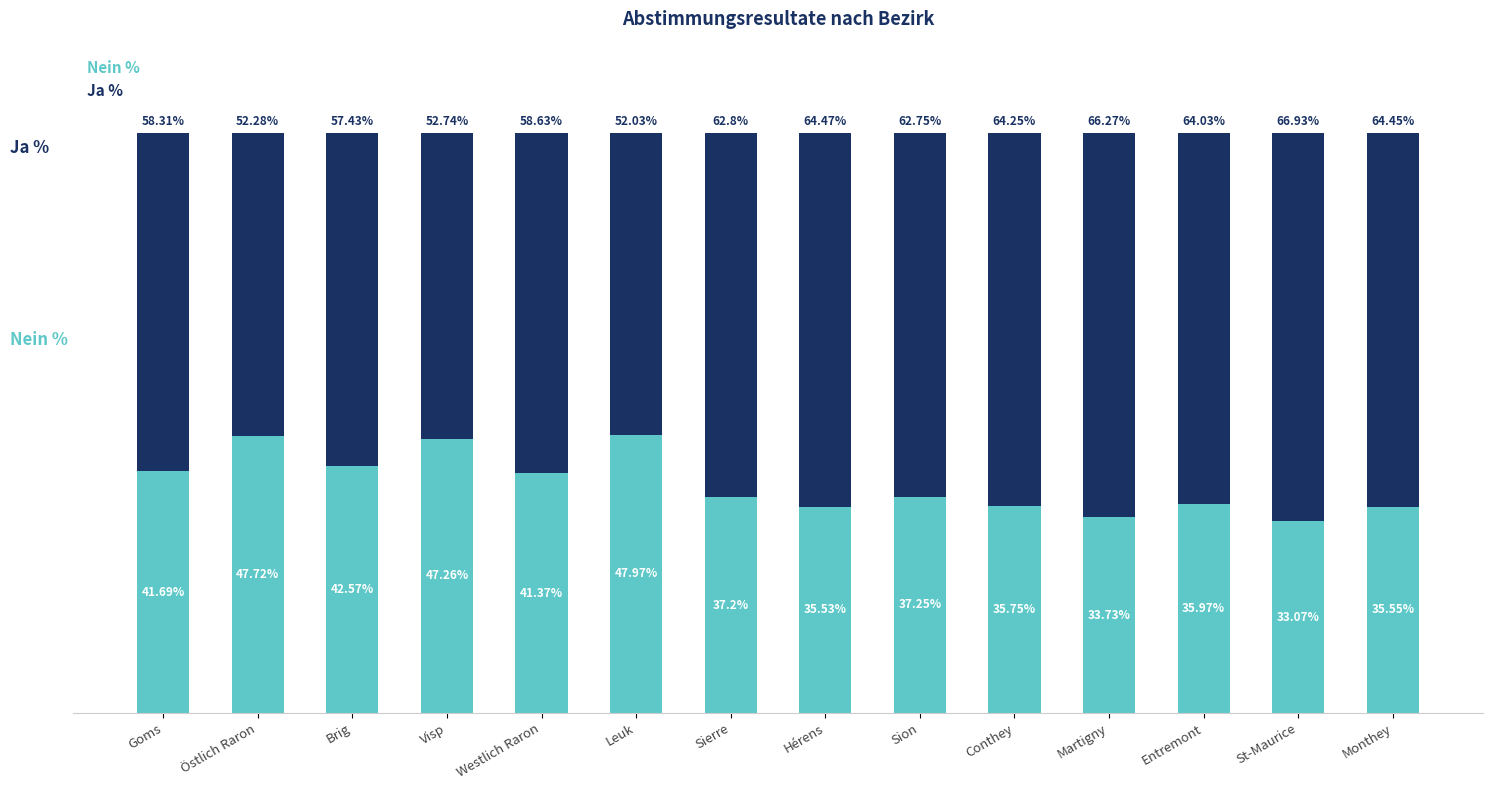

List the labels in order of Nein % value, smallest first.

St-Maurice, Martigny, Hérens, Monthey, Conthey, Entremont, Sierre, Sion, Westlich Raron, Goms, Brig, Visp, Östlich Raron, Leuk